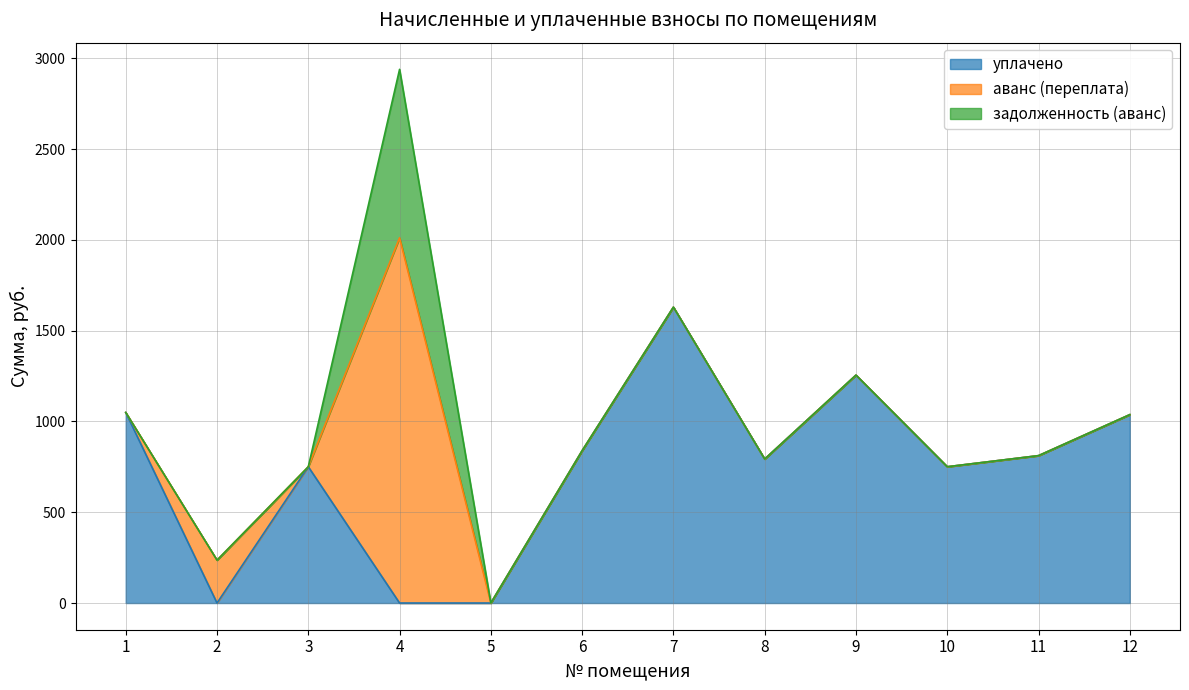

What is the difference between the maximum and second lowest values in the аванс (переплата) series?

2011.1